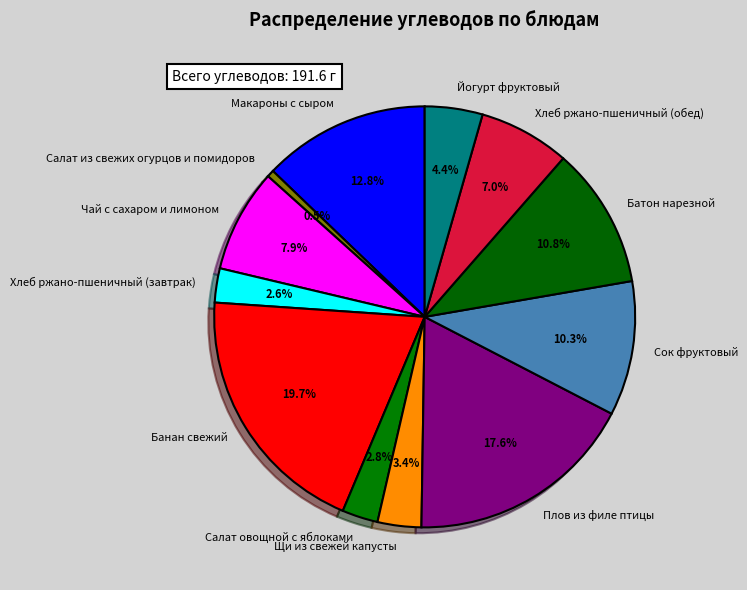

Count the number of slices in the pie.

12